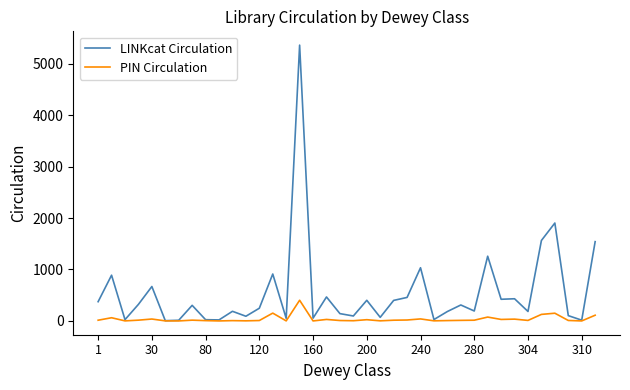

Rank the series by their average value, from lowest to highest.

PIN Circulation, LINKcat Circulation